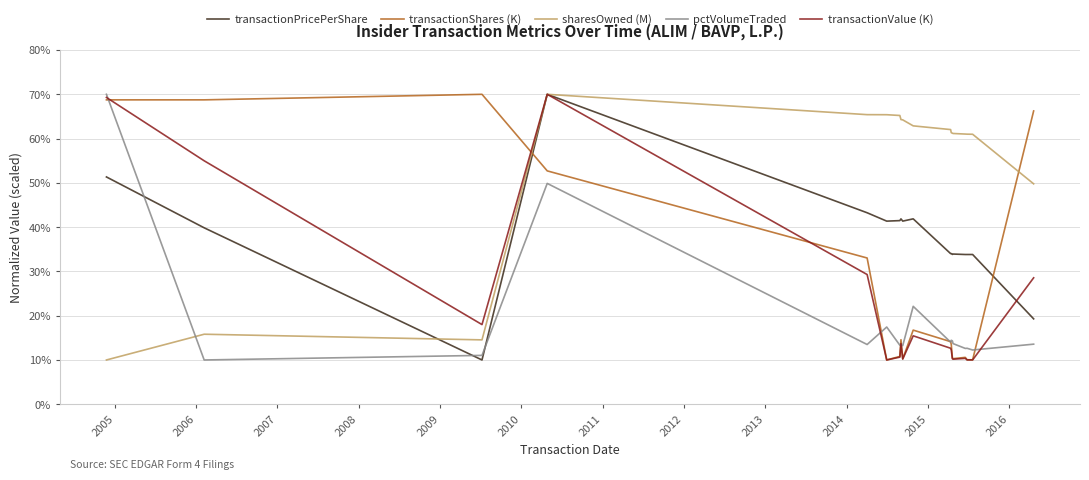

What is the difference between the maximum and minimum values in the transactionShares (K) series?

60.0